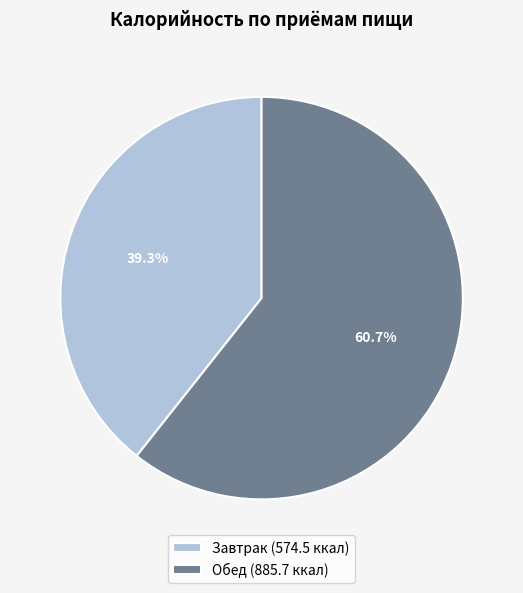

Approximately how many times larger is the value at Завтрак compared to Обед?

0.6